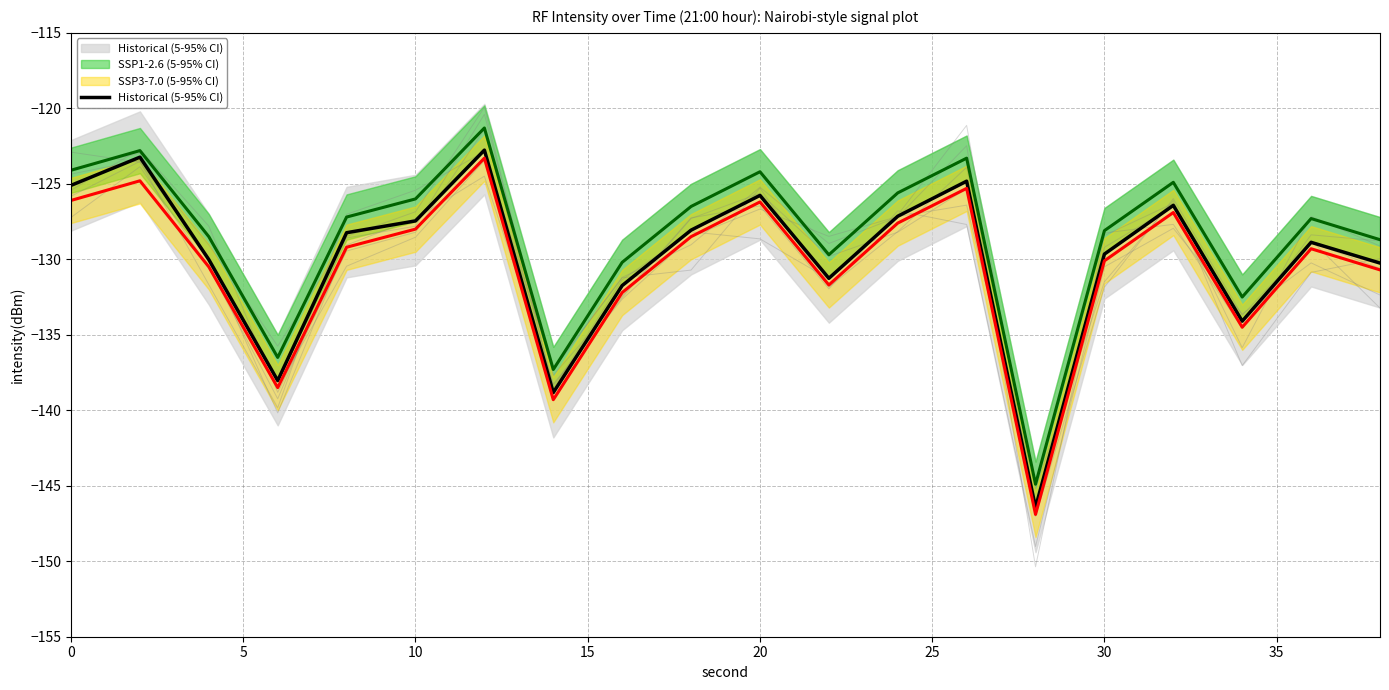

What is the average value?

-129.9